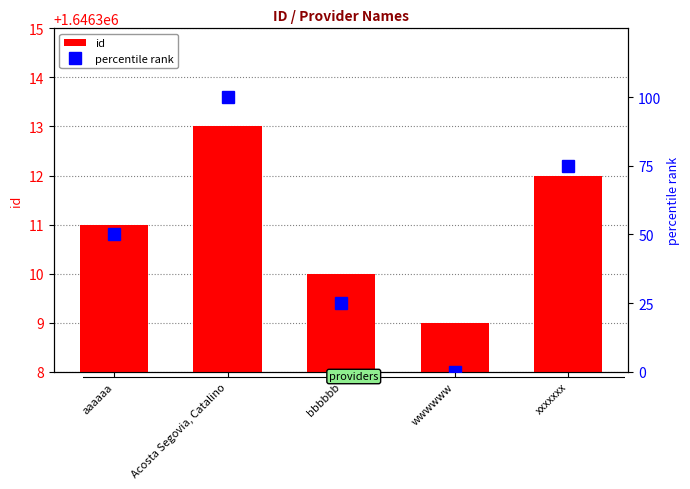

Between wwwwww and Acosta Segovia, Catalino, which is larger?

Acosta Segovia, Catalino